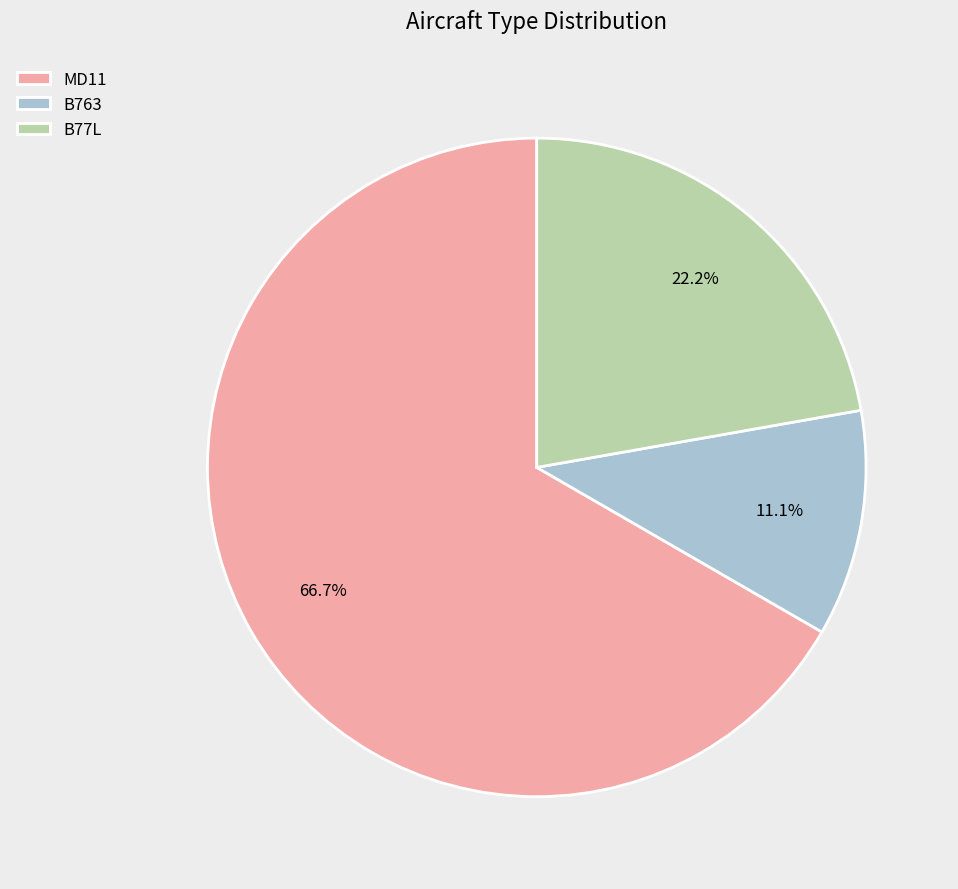

The B77L slice represents 22% of the pie. True or false?

True